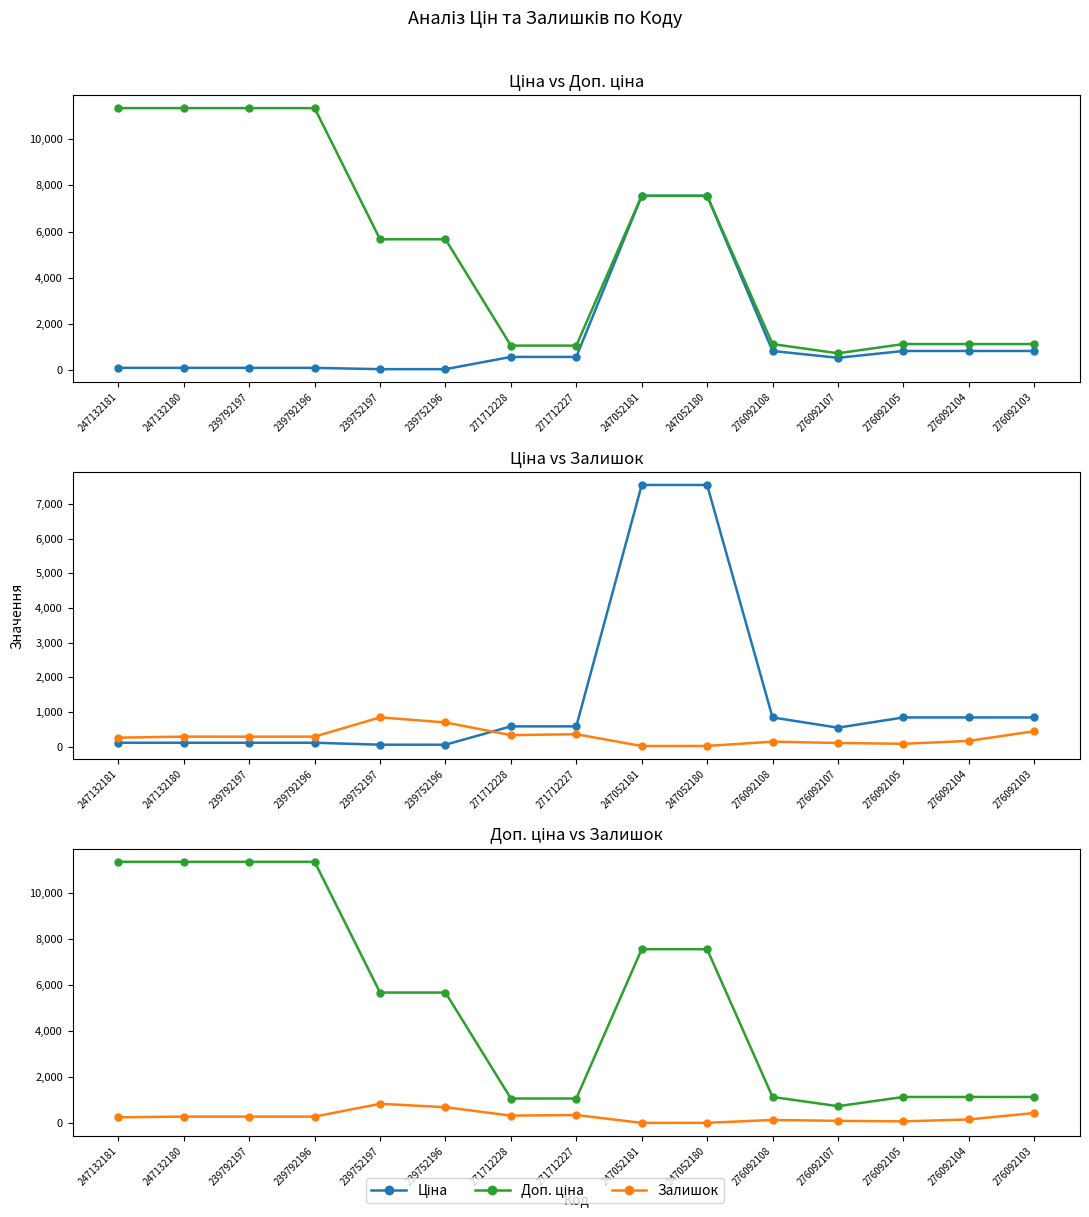

True or false: Залишок and Доп. ціна intersect in this chart.

False